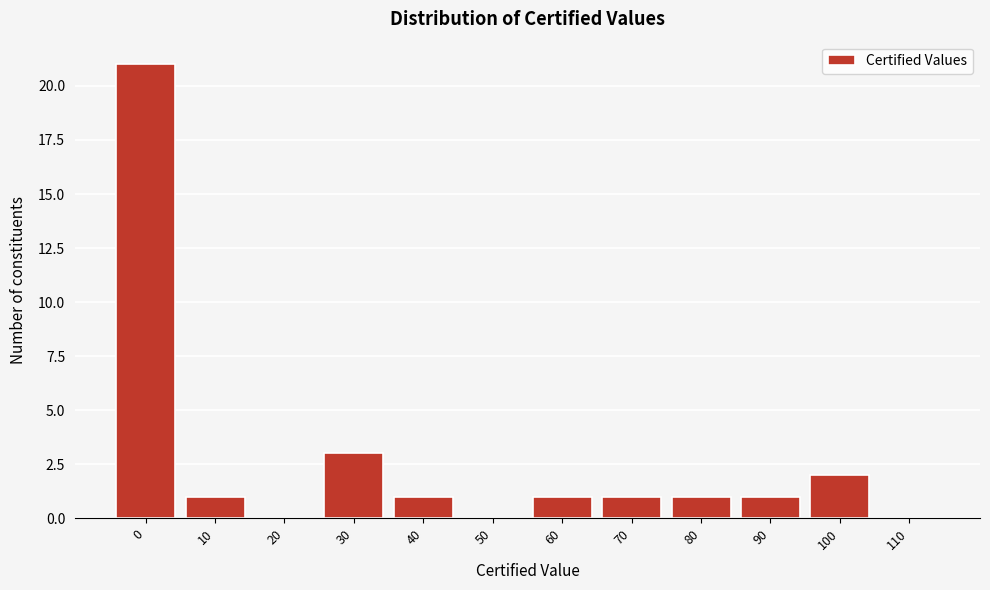

Reading left to right, extract all data points from this chart.

0=21	10=1	20=0	30=3	40=1	50=0	60=1	70=1	80=1	90=1	100=2	110=0